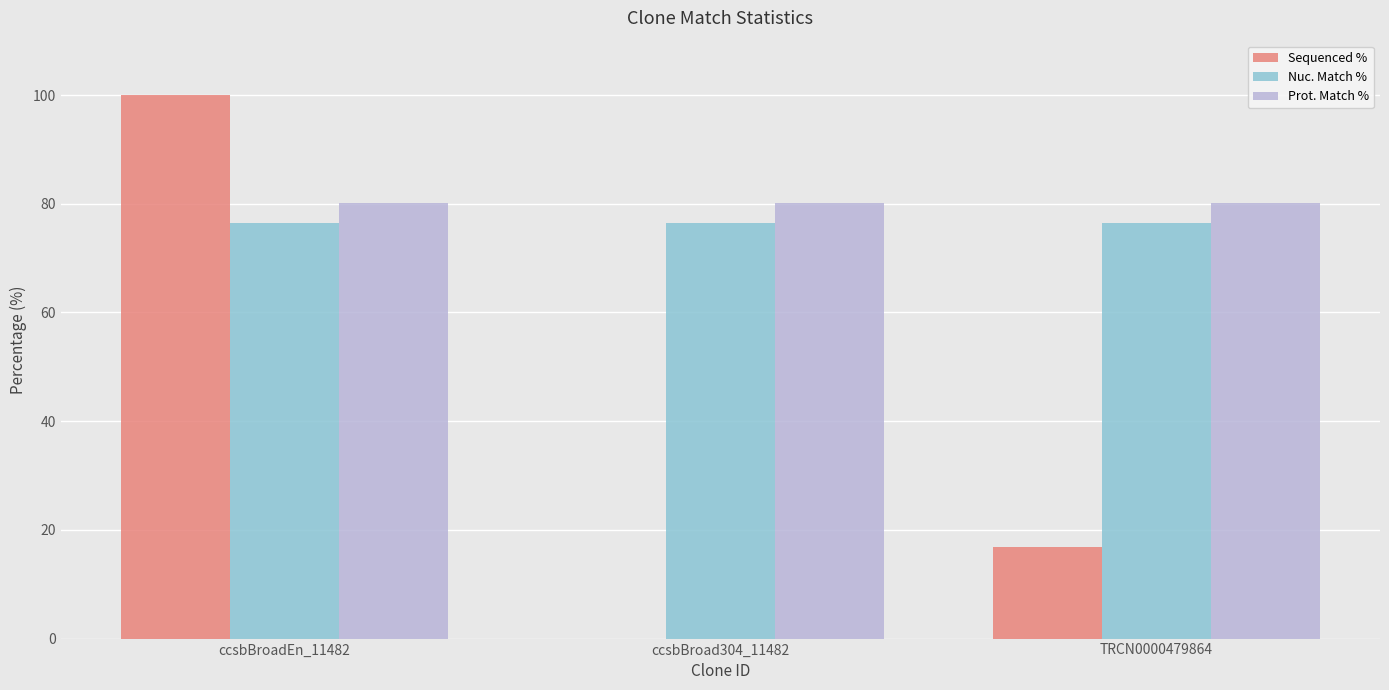

Count the number of data series in this chart.

3